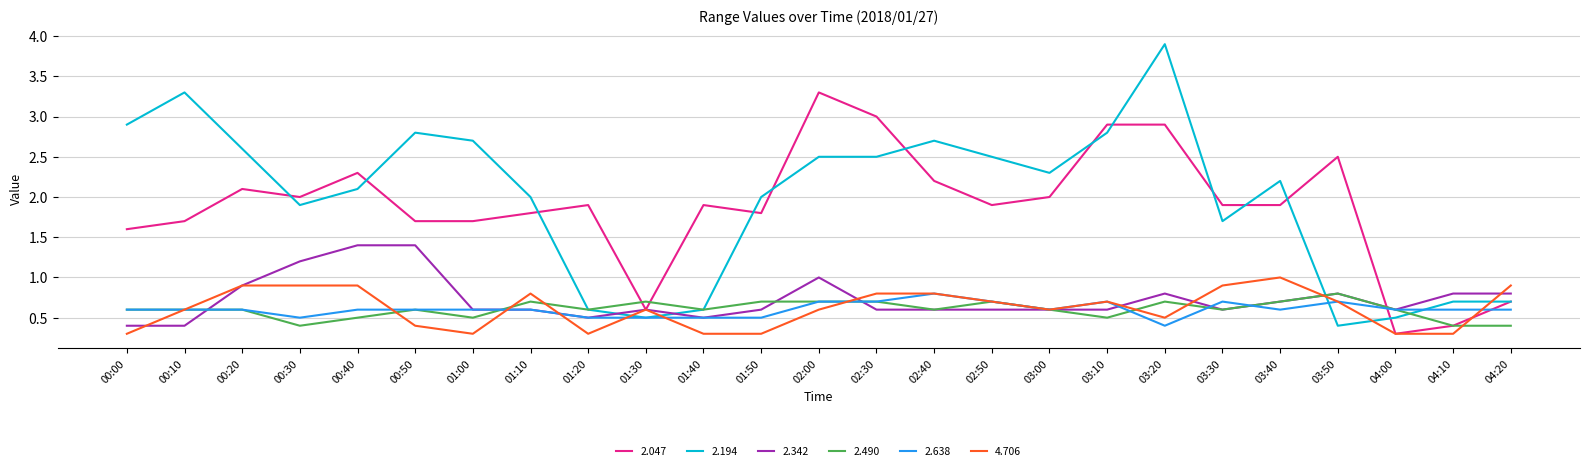

The 2.490 series shows 0.2 at 02:50. True or false?

False